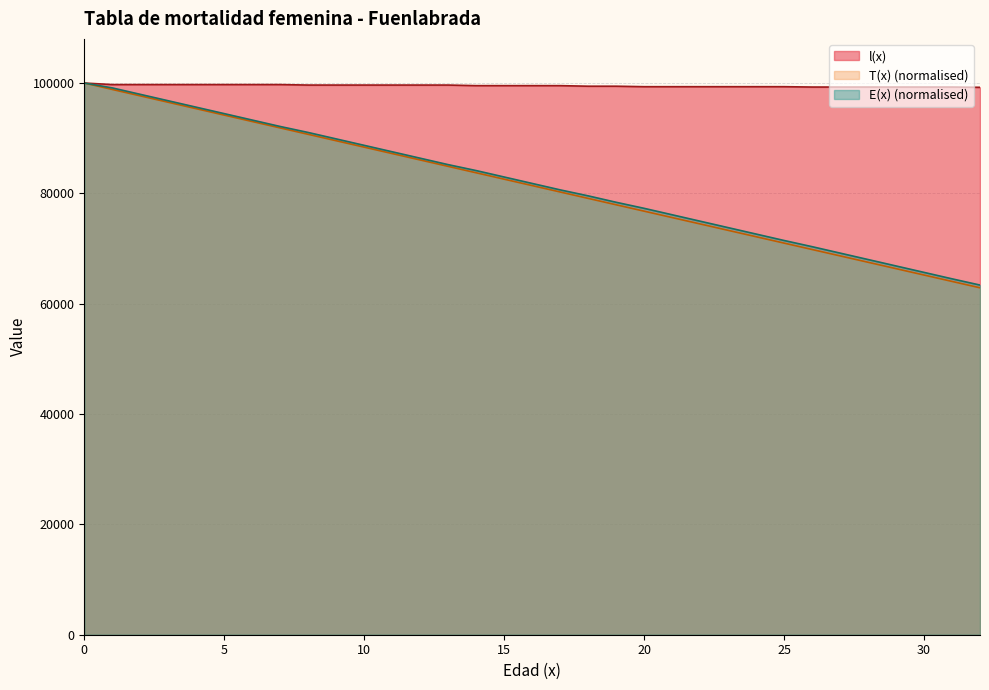

How many data points in E(x) are less than 81800?

16